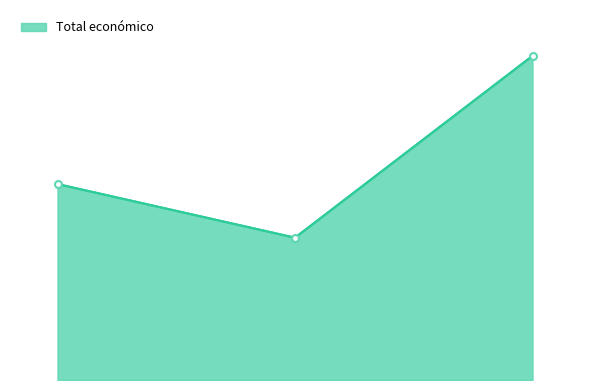

Does the chart have visible grid lines?

No